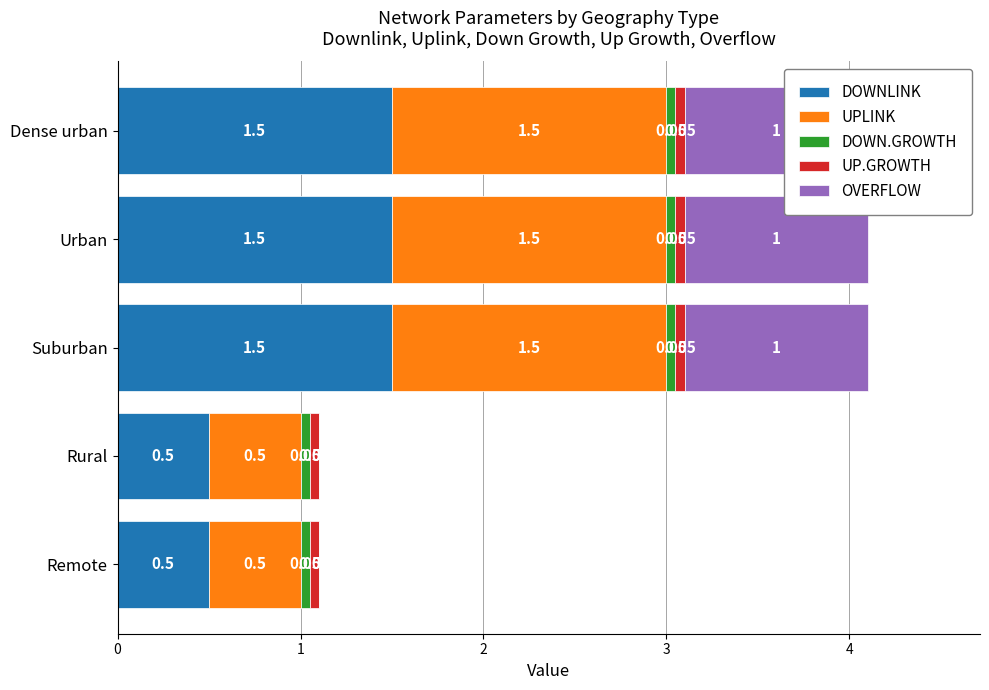

Which series has the widest spread of values?

DOWNLINK